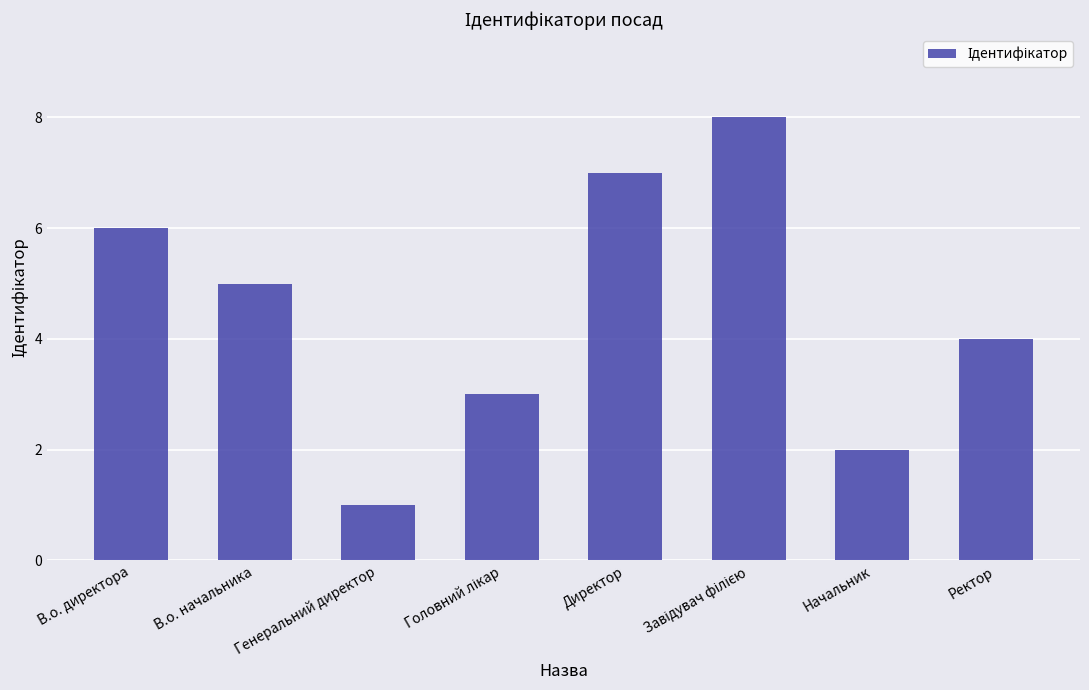

How many values are between 3 and 7?

5